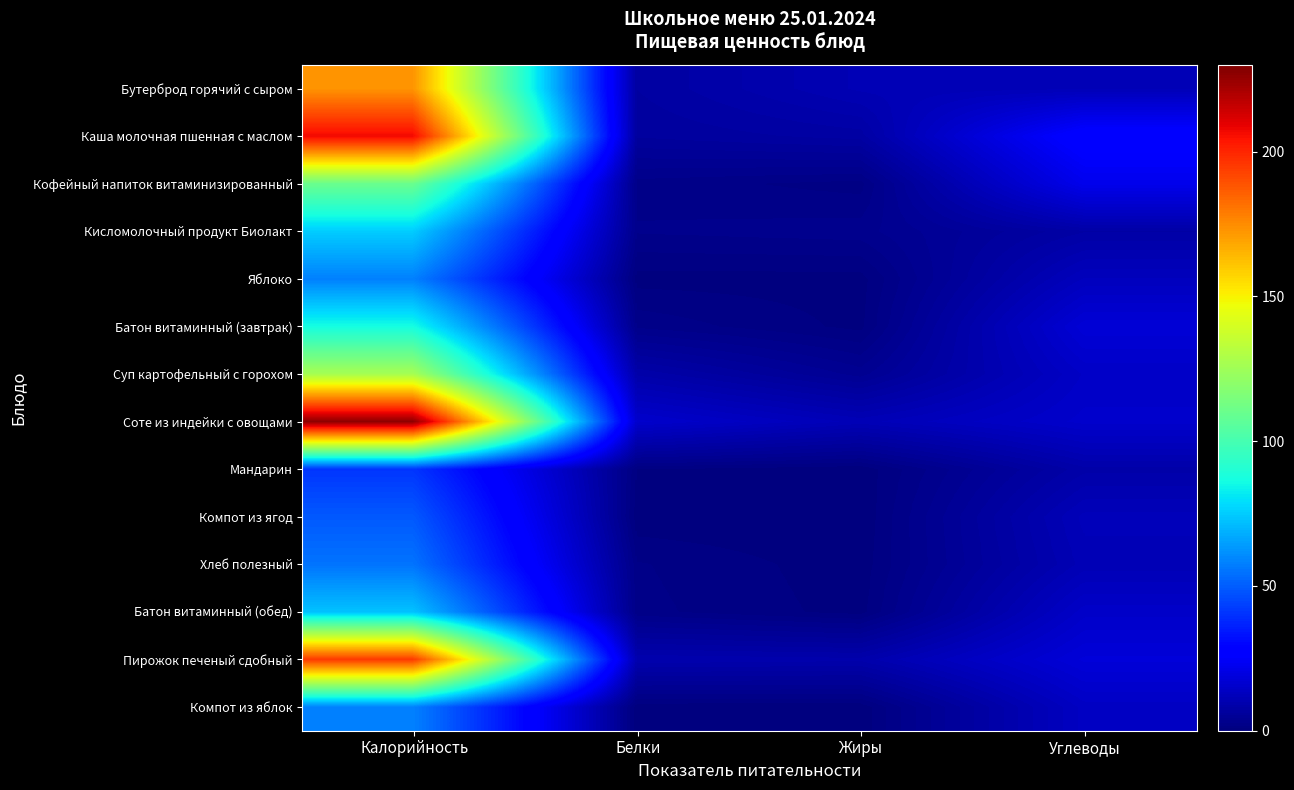

Reading right to left, transcribe all the data shown in this chart.

Бутерброд горячий с сыром: Углеводы=11.5	Жиры=11.0	Белки=7.2	Калорийность=173.0
Каша молочная пшенная с маслом: Углеводы=28.3	Жиры=7.6	Белки=6.4	Калорийность=207.0
Кофейный напиток витаминизированный: Углеводы=22.0	Жиры=1.4	Белки=2.3	Калорийность=110.0
Кисломолочный продукт Биолакт: Углеводы=8.0	Жиры=3.2	Белки=2.8	Калорийность=75.0
Яблоко: Углеводы=12.7	Жиры=0.5	Белки=0.5	Калорийность=58.0
Батон витаминный (завтрак): Углеводы=17.7	Жиры=0.6	Белки=2.5	Калорийность=86.8
Суп картофельный с горохом: Углеводы=14.5	Жиры=4.1	Белки=8.8	Калорийность=127.0
Соте из индейки с овощами: Углеводы=15.6	Жиры=11.3	Белки=15.6	Калорийность=227.0
Мандарин: Углеводы=8.7	Жиры=0.2	Белки=0.9	Калорийность=41.0
Компот из ягод: Углеводы=12.0	Жиры=0.1	Белки=0.2	Калорийность=49.0
Хлеб полезный: Углеводы=11.2	Жиры=0.3	Белки=1.9	Калорийность=55.1
Батон витаминный (обед): Углеводы=14.9	Жиры=0.5	Белки=2.1	Калорийность=72.8
Пирожок печеный сдобный: Углеводы=18.2	Жиры=9.3	Белки=9.7	Калорийность=195.0
Компот из яблок: Углеводы=13.9	Жиры=0.2	Белки=0.2	Калорийность=58.0